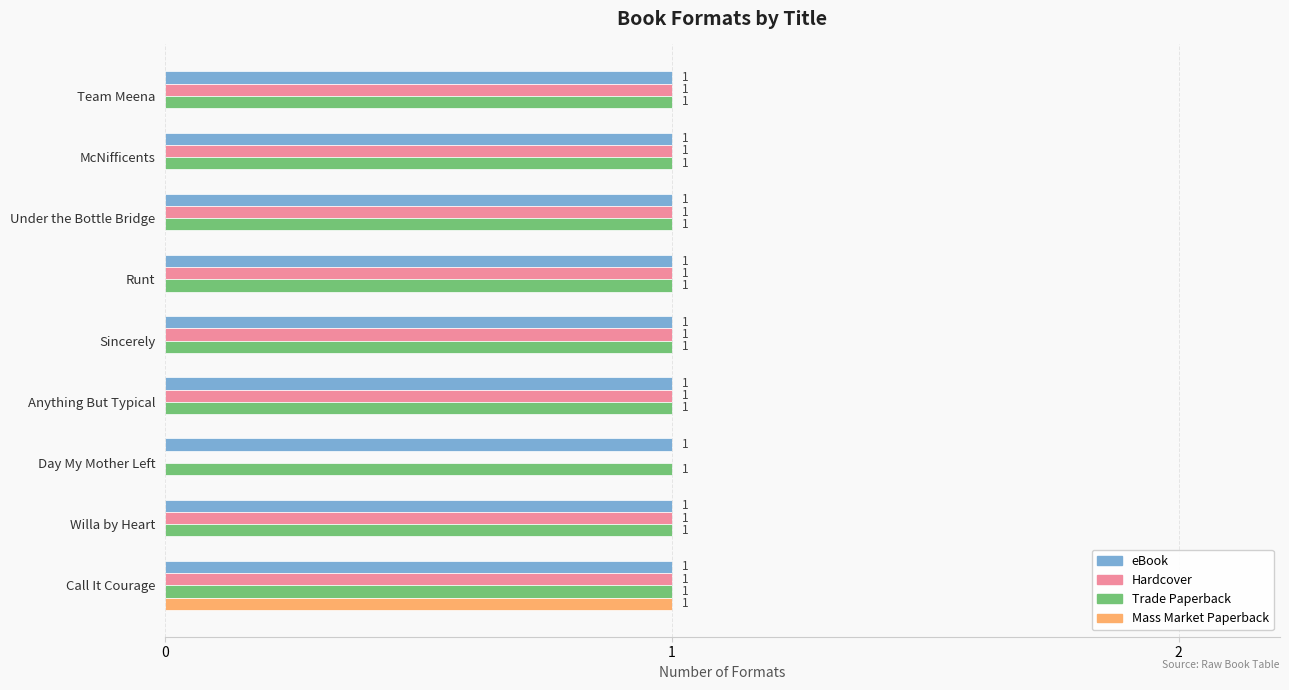

Which series changed the most between Team Meena and Call It Courage?

Mass Market Paperback